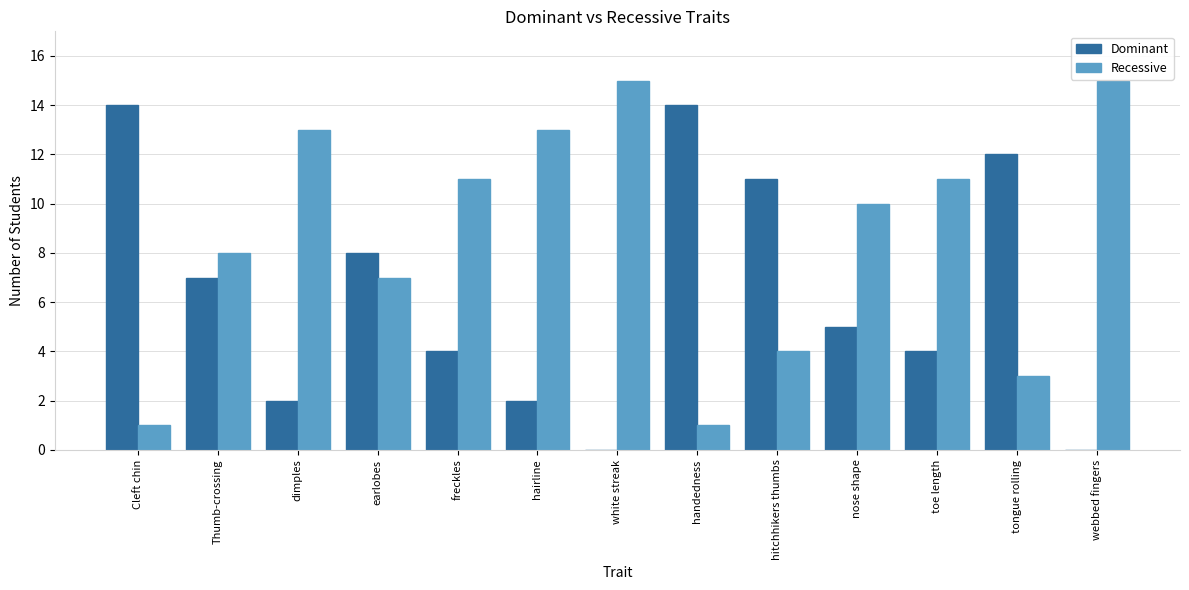

What is the sum of all Recessive values?

112